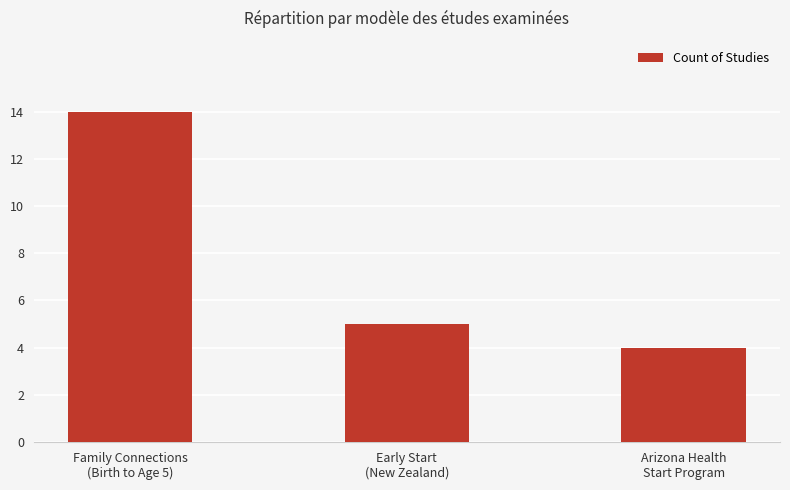

Reading left to right, list all the values displayed in this chart.

14	5	4